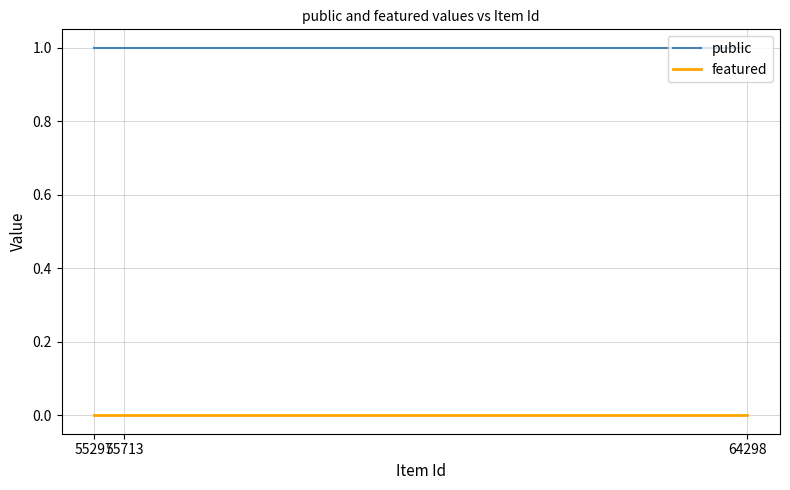

Is the value of public at 55297 greater than the value of featured at 55297?

Yes